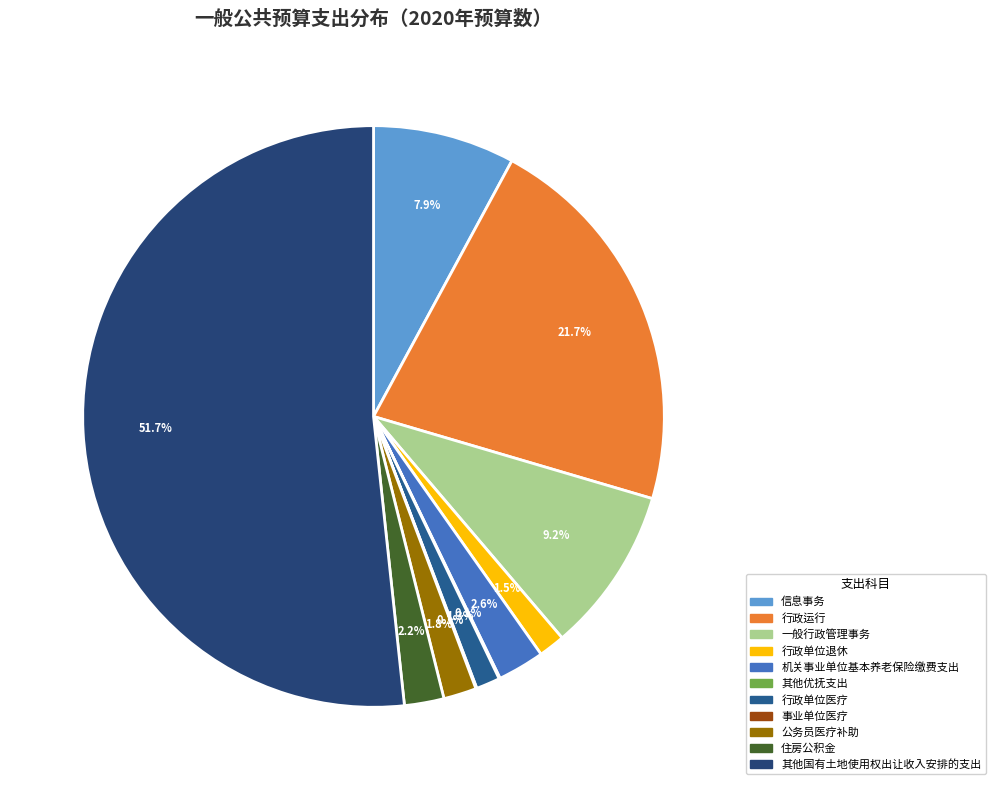

Which slice is the largest?

其他国有土地使用权出让收入安排的支出